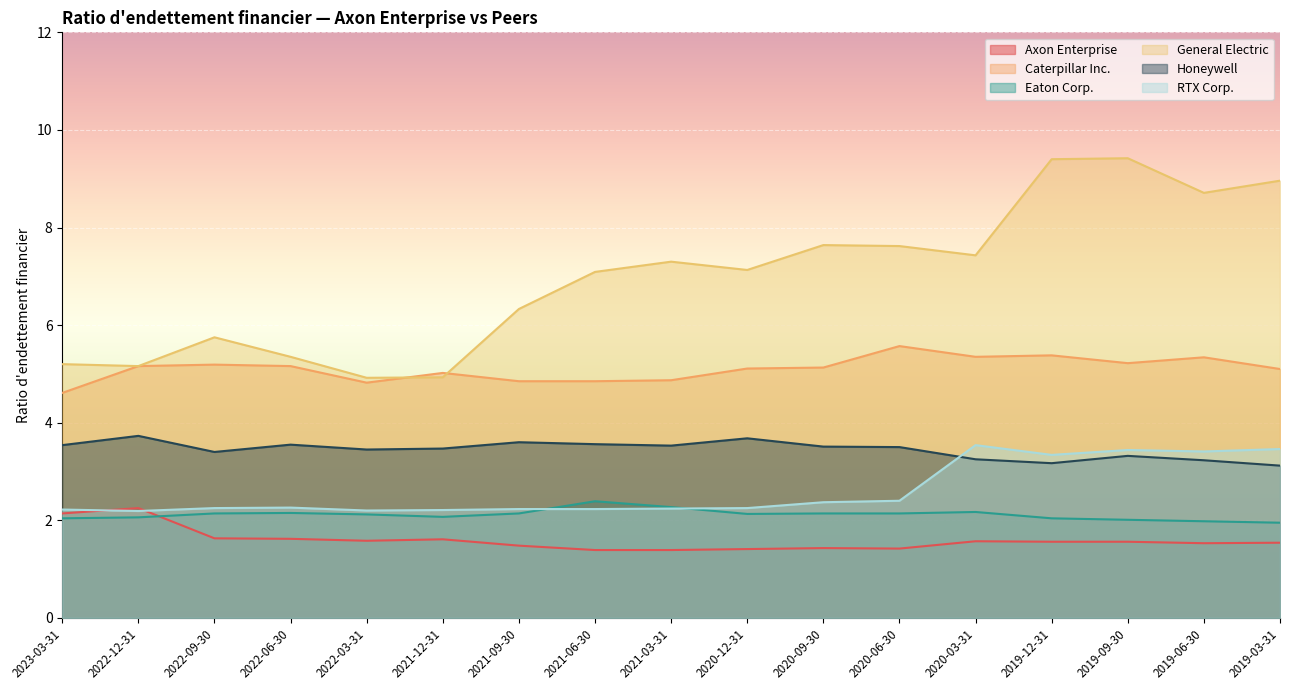

What are all the series names shown in the legend?

Axon Enterprise, Caterpillar Inc., Eaton Corp., General Electric, Honeywell, RTX Corp.